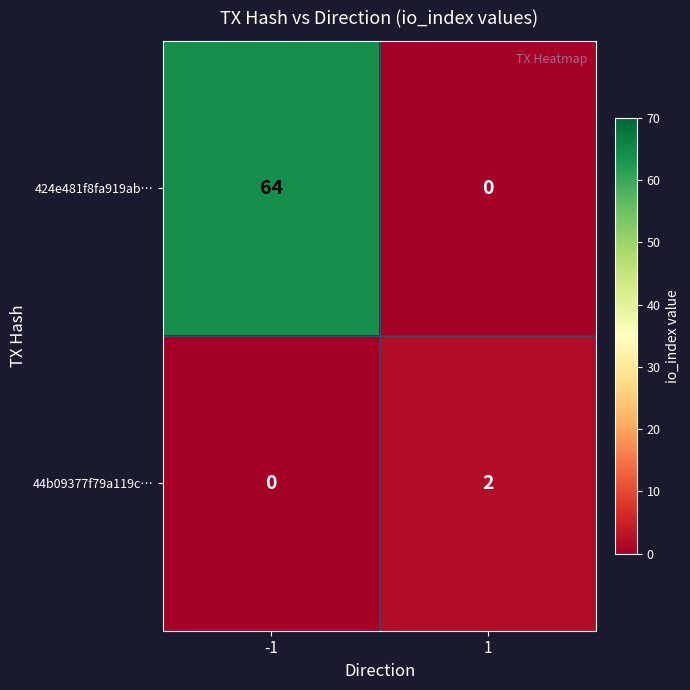

Rank the series at -1 from highest to lowest value.

424e481f8fa919ab…, 44b09377f79a119c…